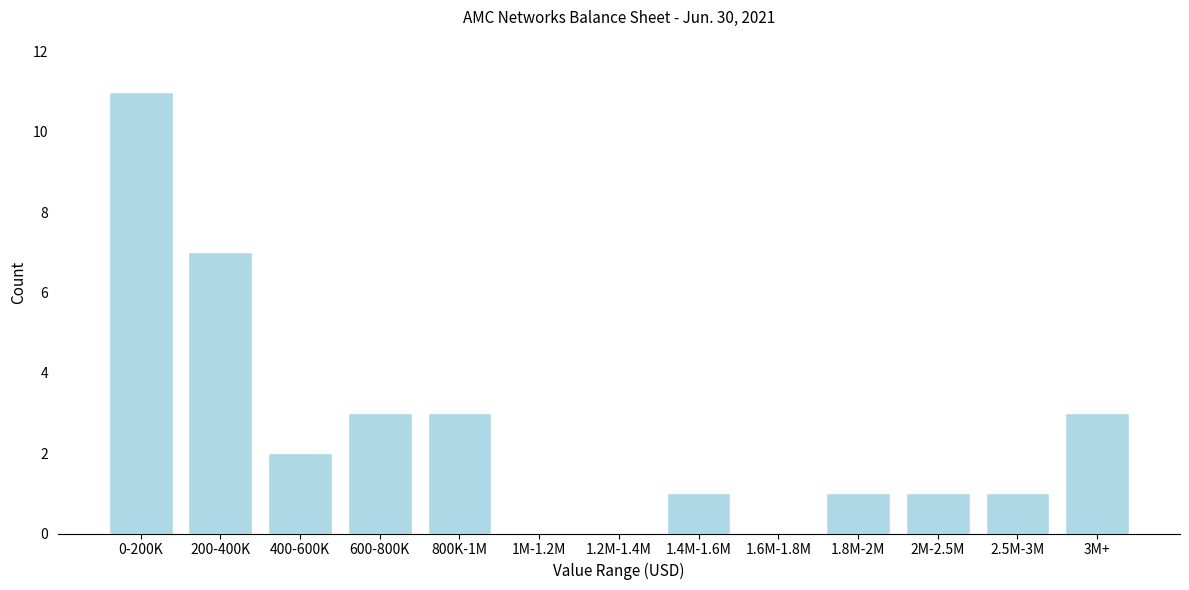

Reading right to left, what are all the values shown in this chart?

3M+=3	2.5M-3M=1	2M-2.5M=1	1.8M-2M=1	1.6M-1.8M=0	1.4M-1.6M=1	1.2M-1.4M=0	1M-1.2M=0	800K-1M=3	600-800K=3	400-600K=2	200-400K=7	0-200K=11